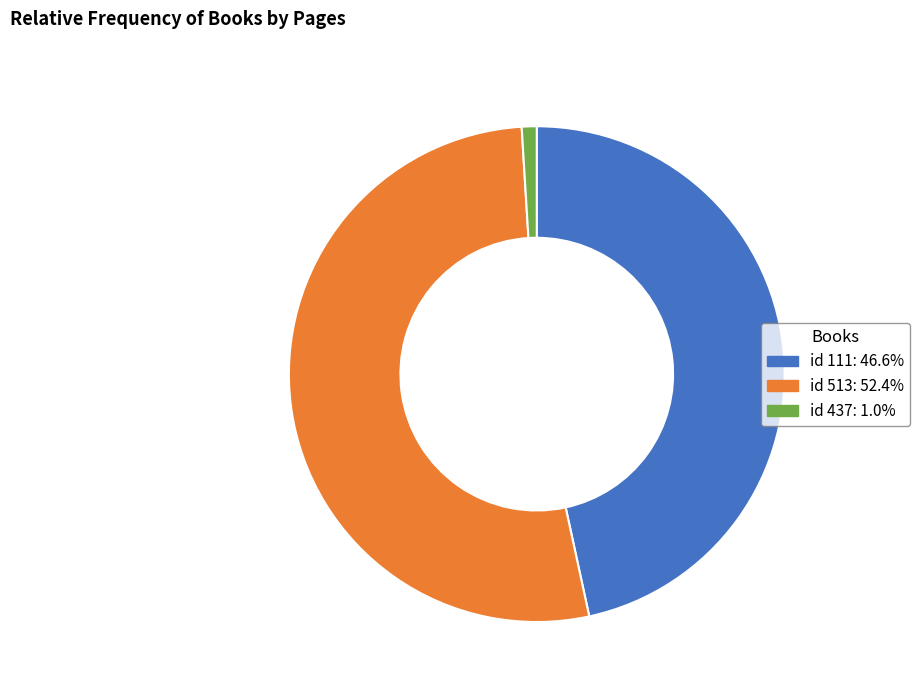

Is there any slice that represents more than half of the pie?

Yes